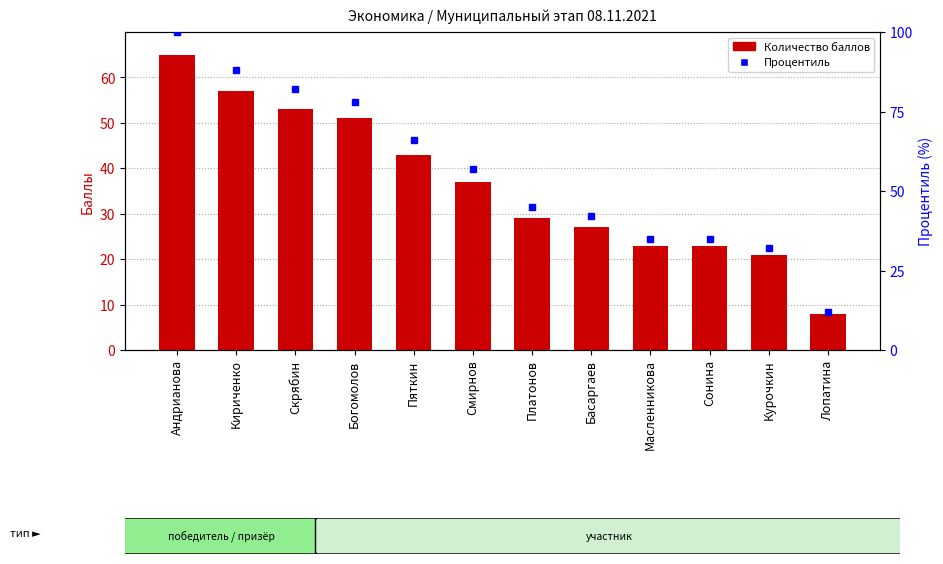

List the series in order of their overall mean, highest first.

Процентиль, Количество баллов